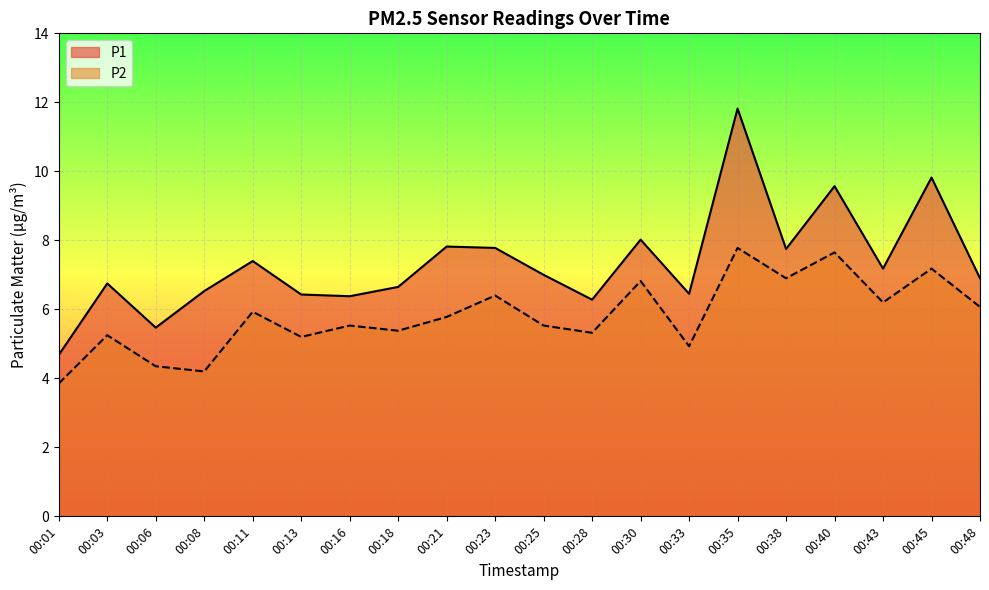

What is the difference between the maximum and second lowest values in the P2 series?

3.6